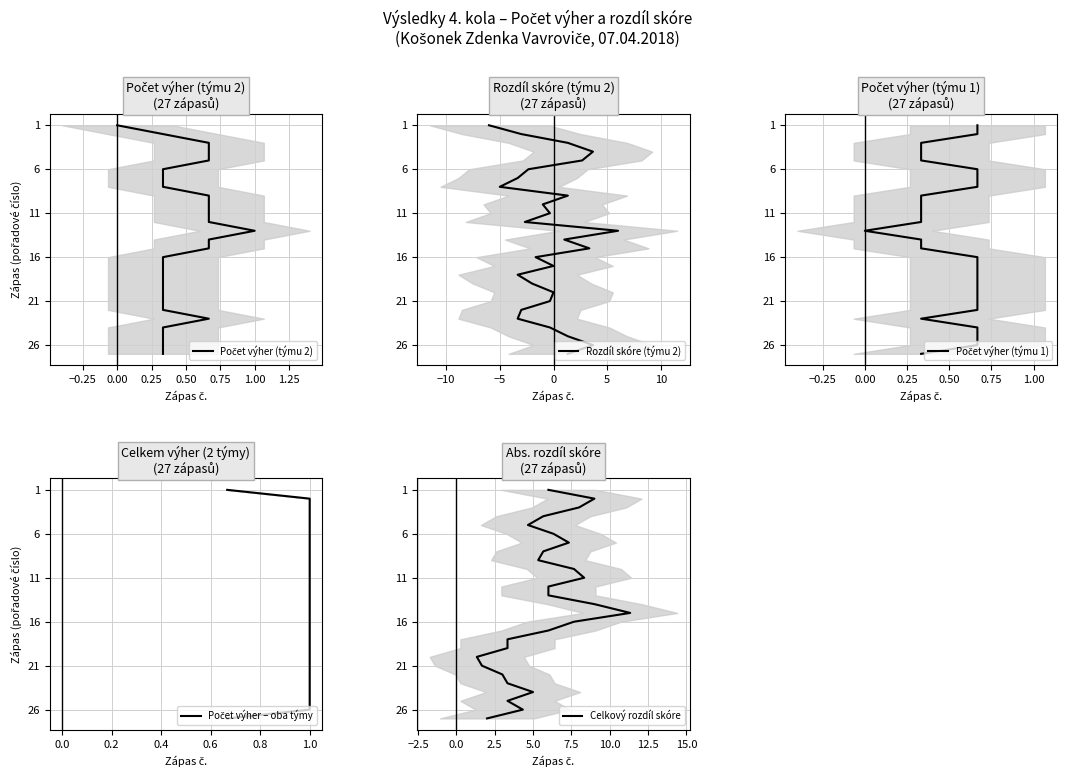

What are all the series names shown in the legend?

Počet výher (týmu 2), Rozdíl skóre (týmu 2), Počet výher (týmu 1), Počet výher – oba týmy, Celkový rozdíl skóre